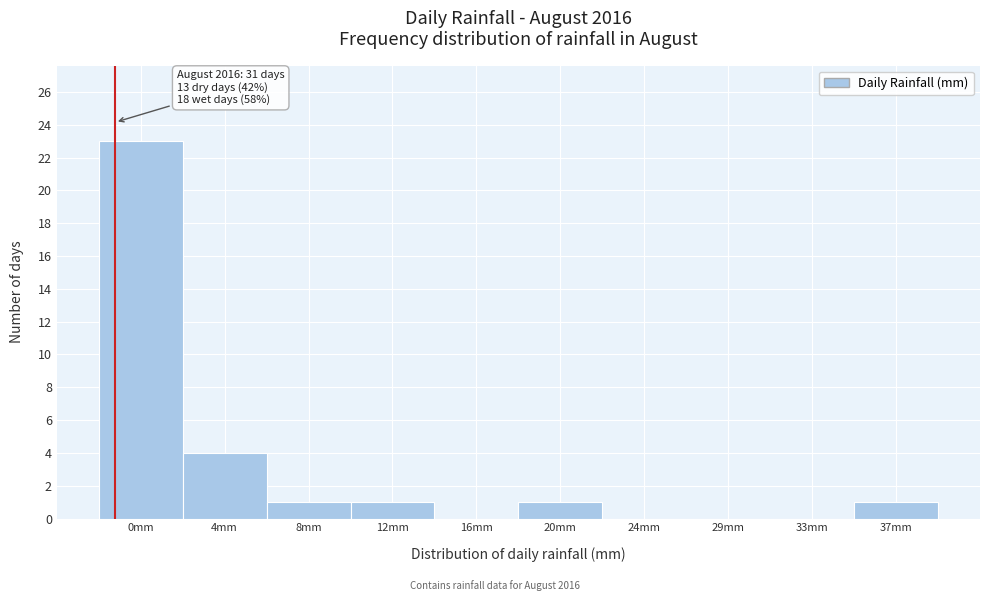

Reading right to left, transcribe all the data shown in this chart.

37mm=1	33mm=0	29mm=0	24mm=0	20mm=1	16mm=0	12mm=1	8mm=1	4mm=4	0mm=23